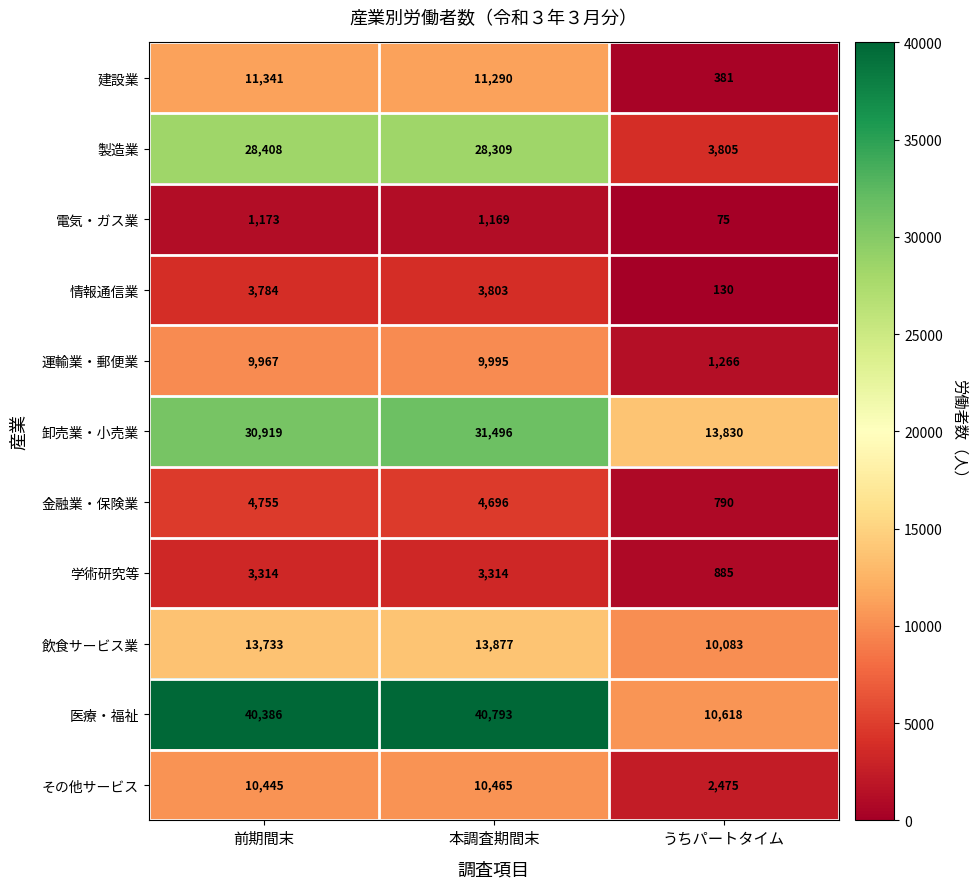

What is the sum of all 情報通信業 values?

7717